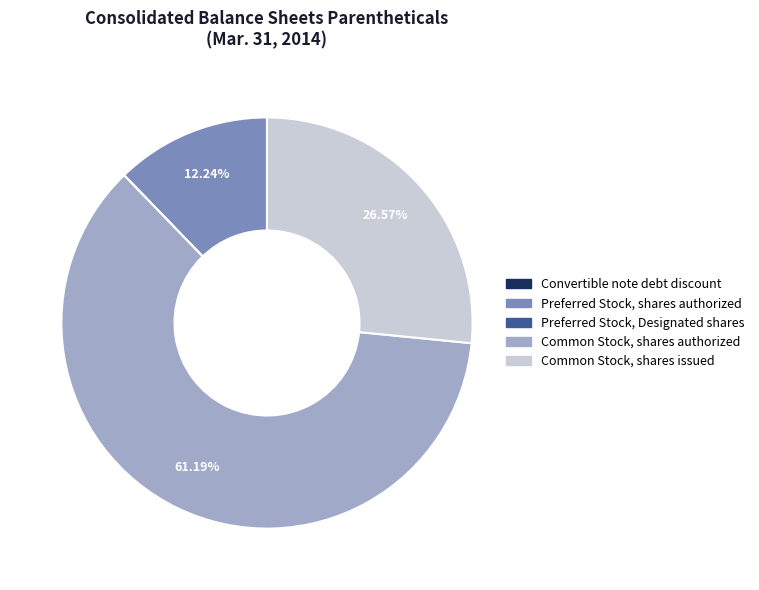

What is the majority slice?

Common Stock, shares authorized